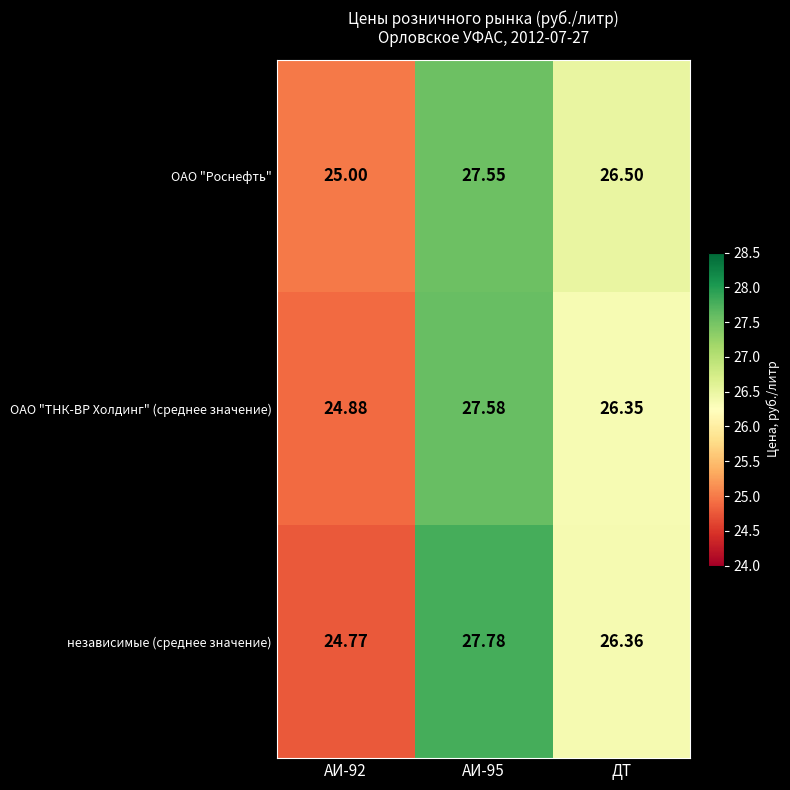

At how many categories does at least one series exceed 27?

1